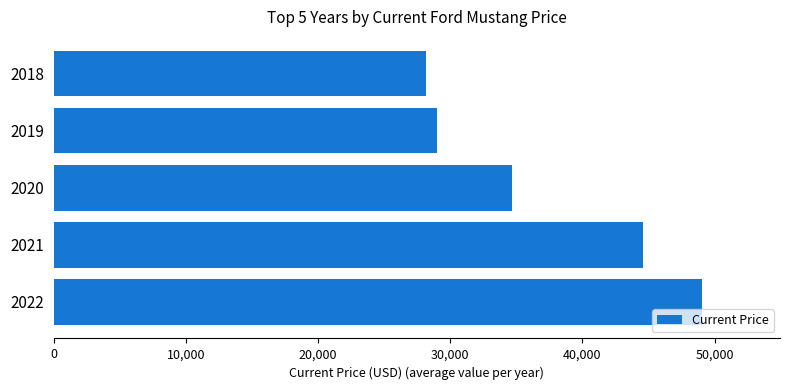

How many bars are there in total?

5